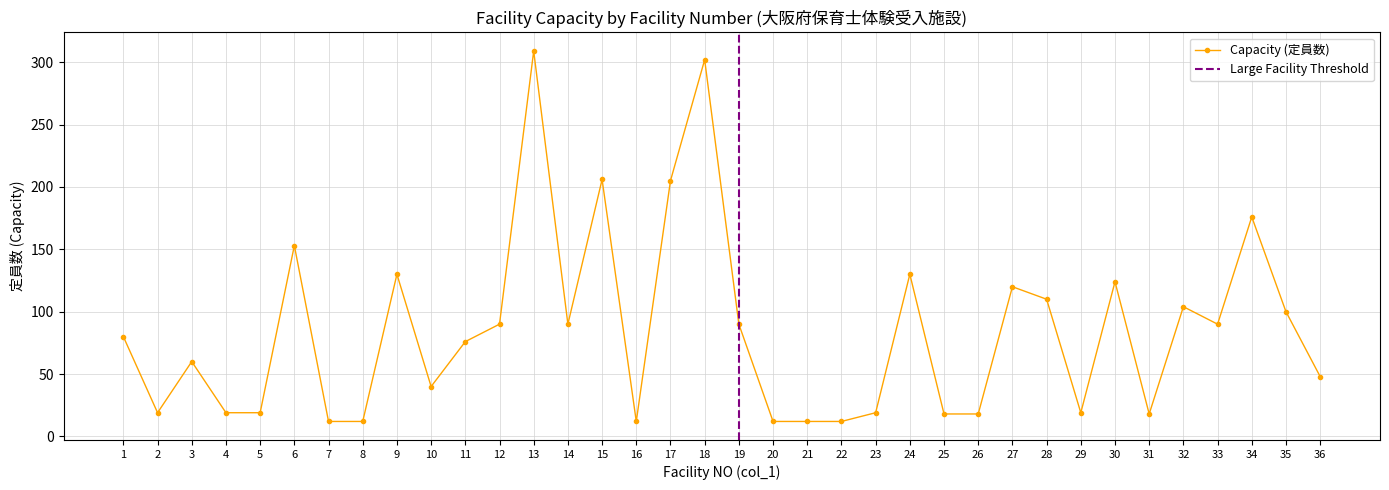

The chart shows a value of 130 at 9. True or false?

True